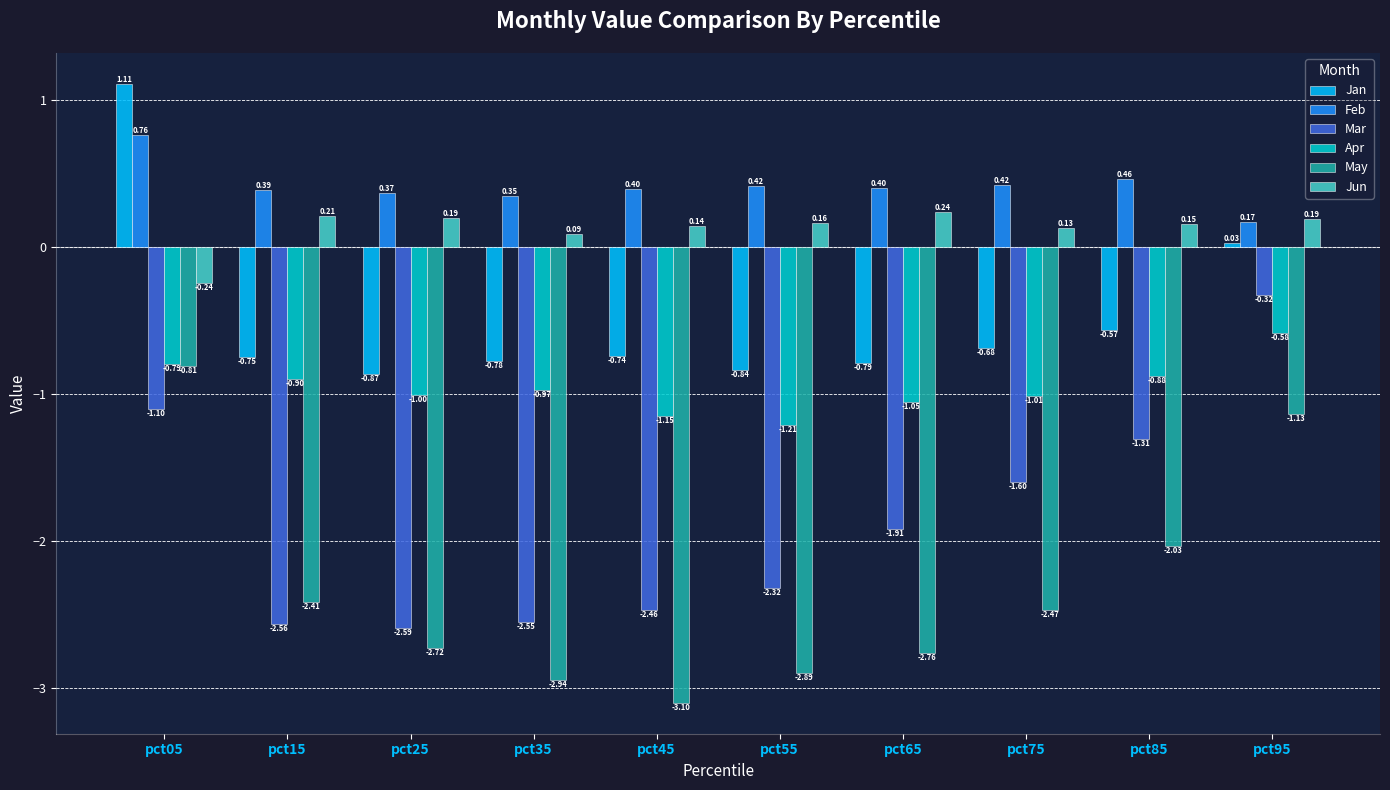

List the labels in order of Mar value, smallest first.

pct25, pct15, pct35, pct45, pct55, pct65, pct75, pct85, pct05, pct95